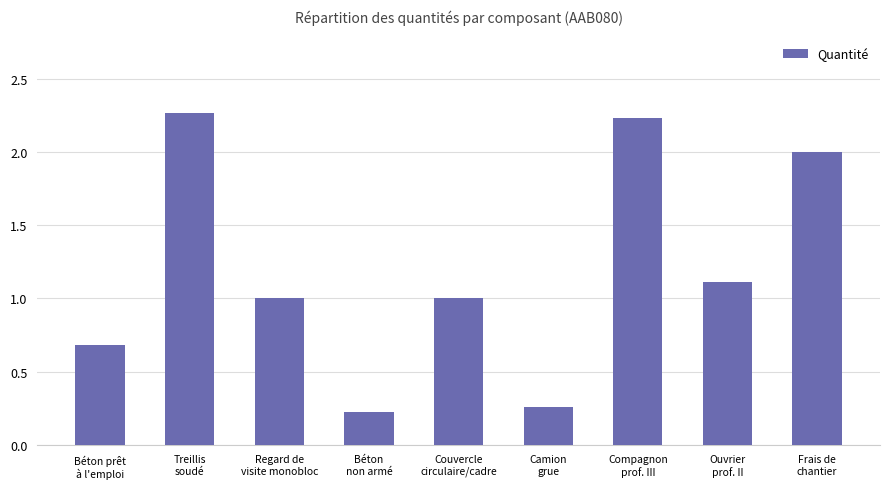

How many series are shown in this chart?

1